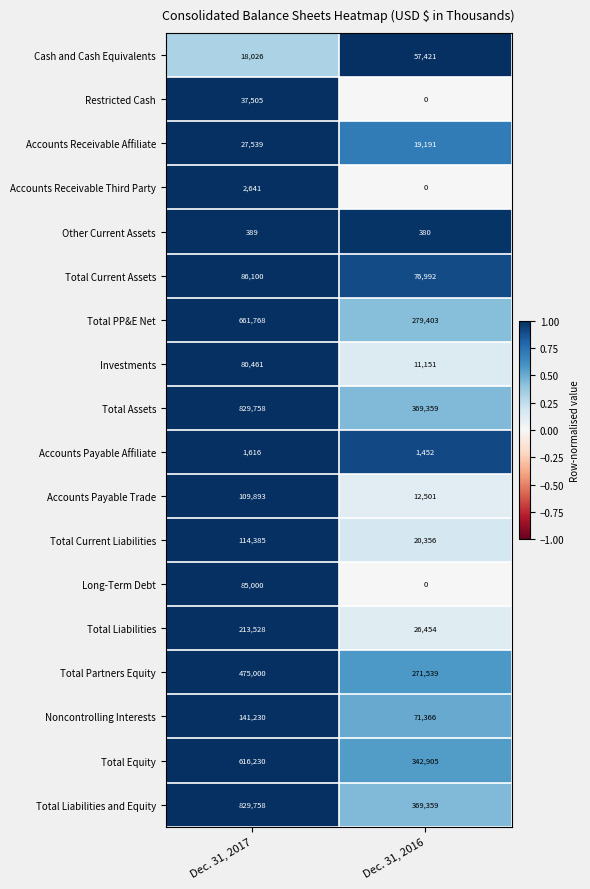

Which category has the highest value across all series?

Dec. 31, 2017